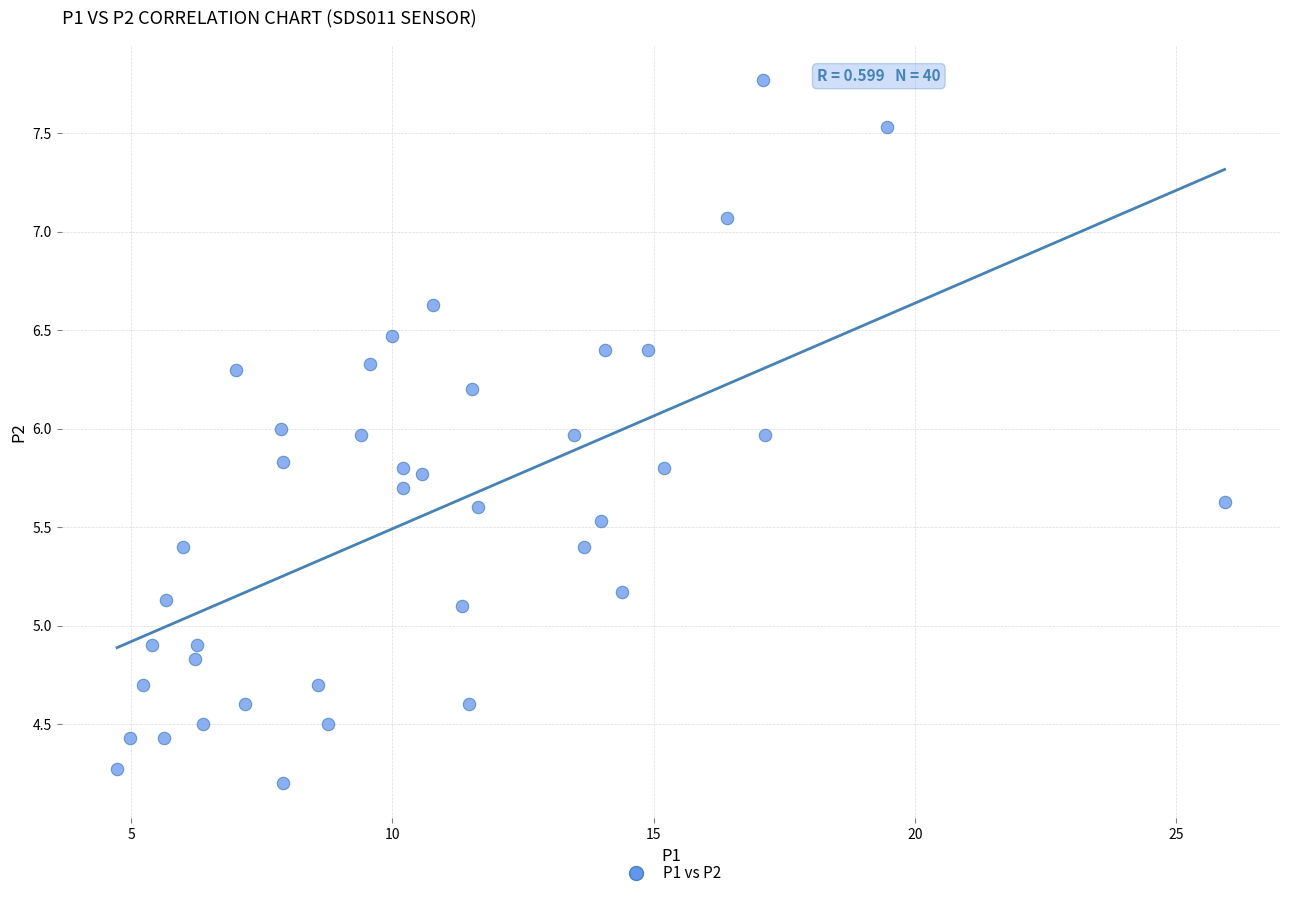

What is the range of X values (max minus min)?

21.2